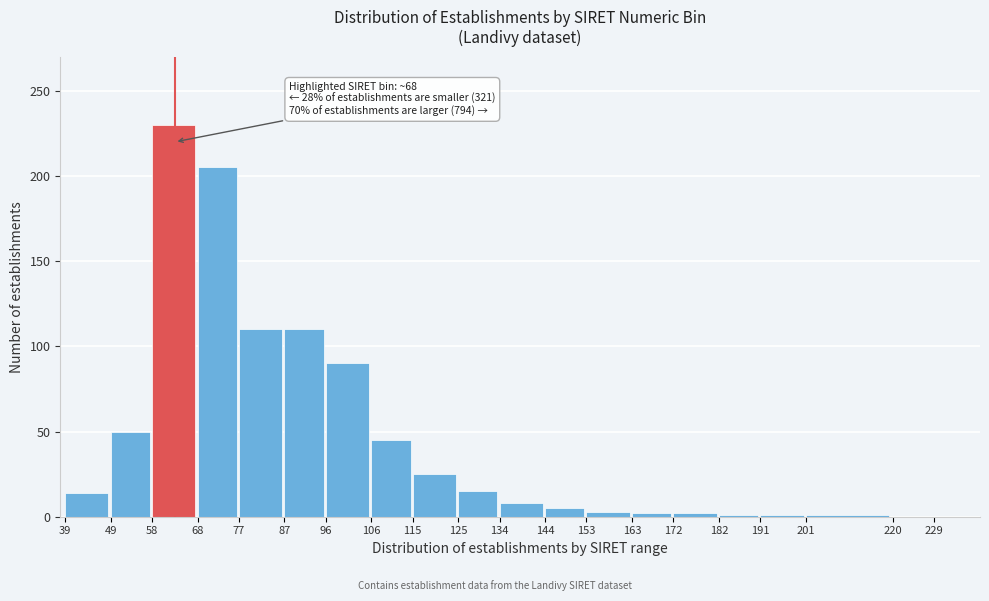

What value does the data have at 58?

230